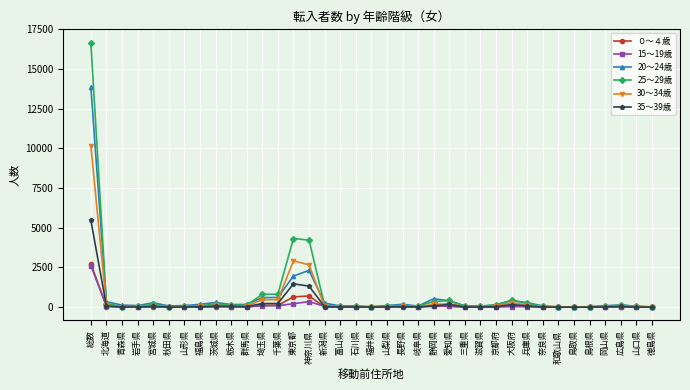

Which category has the highest value across all series?

総数